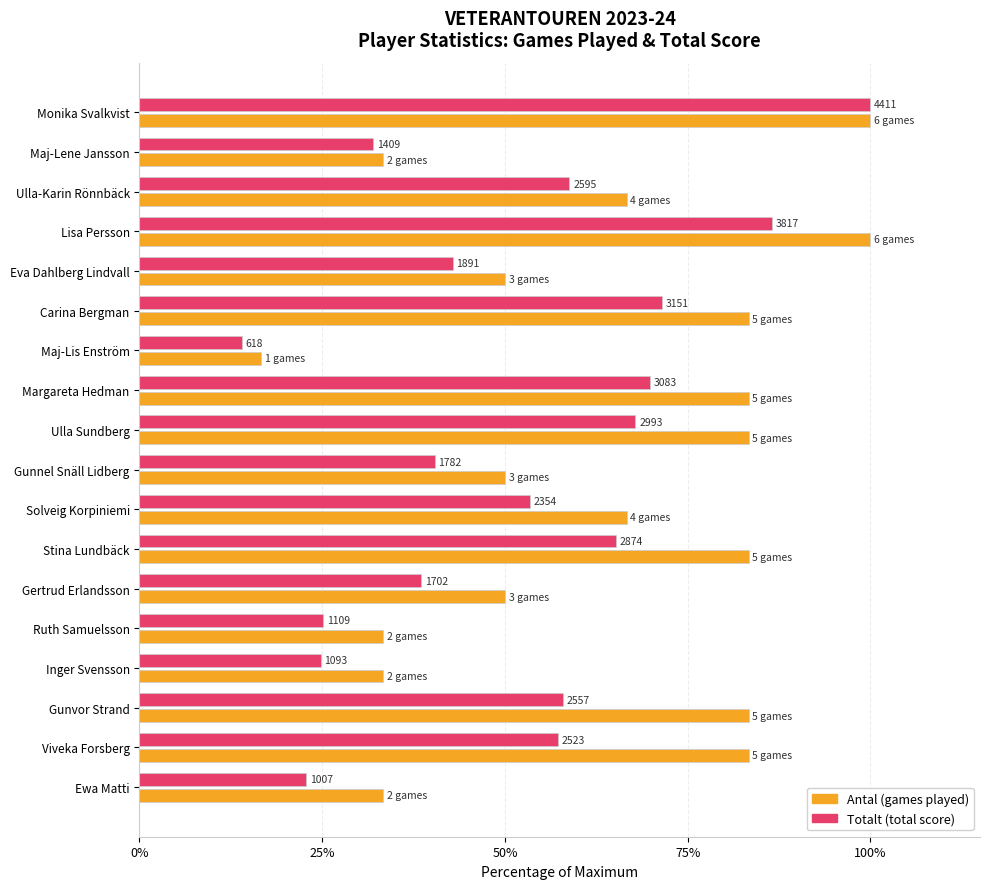

Reading left to right, transcribe all the data shown in this chart.

Antal (games played): 100.0	33.3	66.7	100.0	50.0	83.3	16.7	83.3	83.3	50.0	66.7	83.3	50.0	33.3	33.3	83.3	83.3	33.3
Totalt (total score): 100.0	31.9	58.8	86.5	42.9	71.4	14.0	69.9	67.9	40.4	53.4	65.2	38.6	25.1	24.8	58.0	57.2	22.8